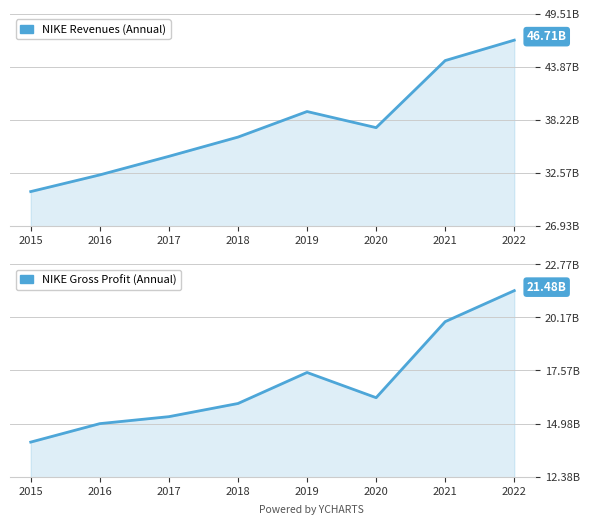

At which label does NIKE Gross Profit (Annual) first exceed 16241?

2019